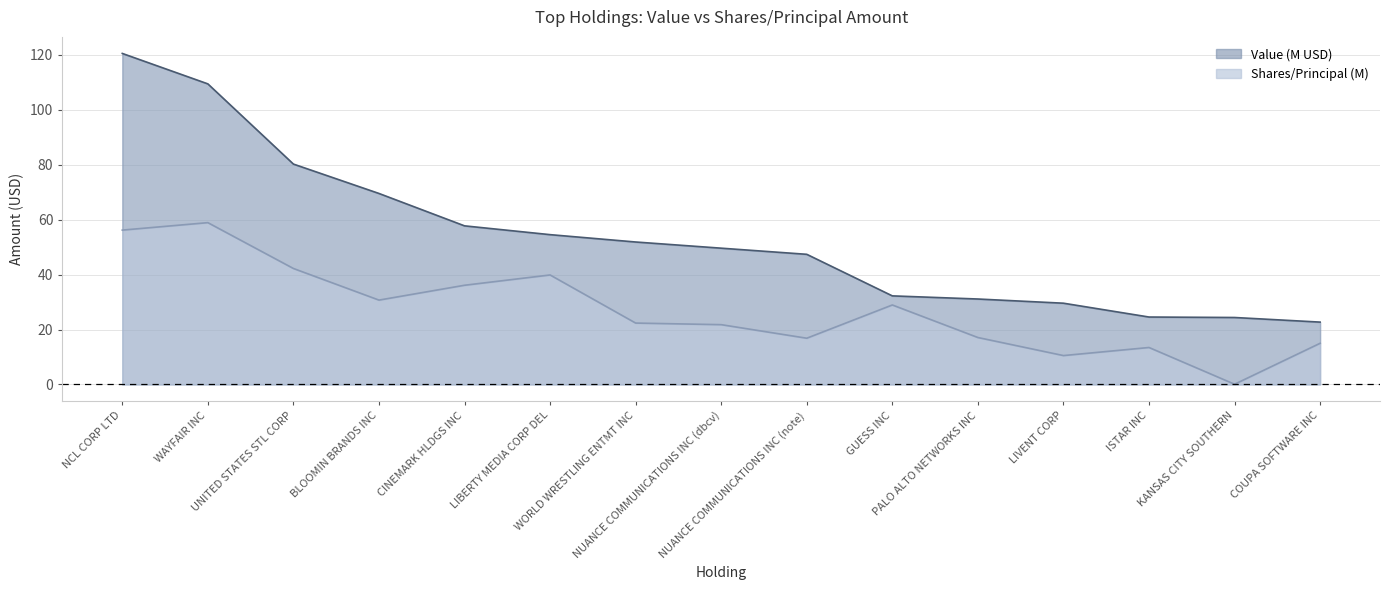

Reading left to right, transcribe all the data shown in this chart.

Value (M): 120.5	109.4	80.2	69.5	57.7	54.5	51.9	49.6	47.4	32.3	31.1	29.6	24.6	24.4	22.7
Shares or Principal Amount: 56.2	58.9	42.2	30.7	36.1	39.9	22.4	21.8	16.8	28.9	17.1	10.5	13.5	0.1	15.0